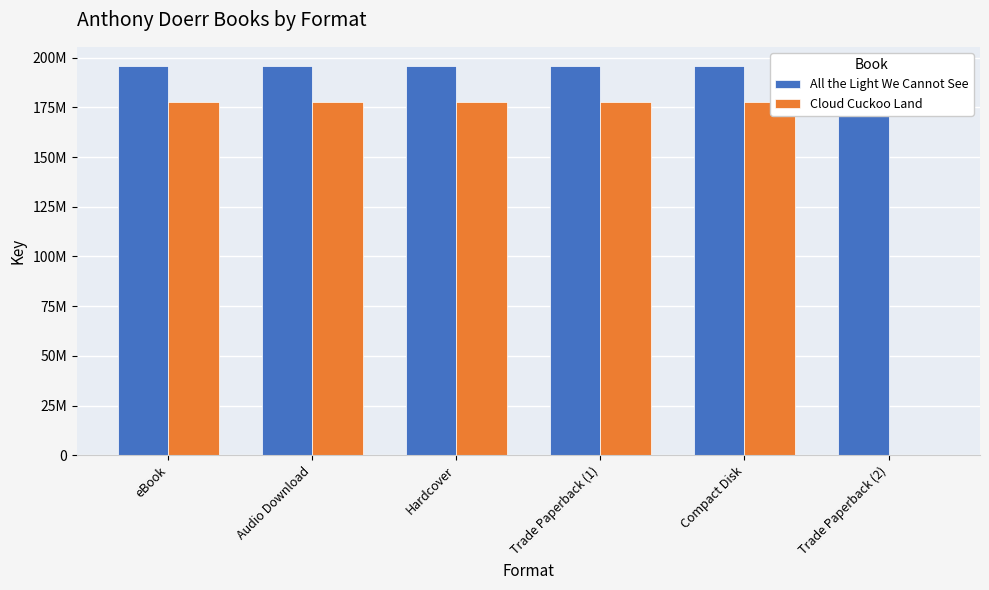

Does the chart contain stacked bars?

No